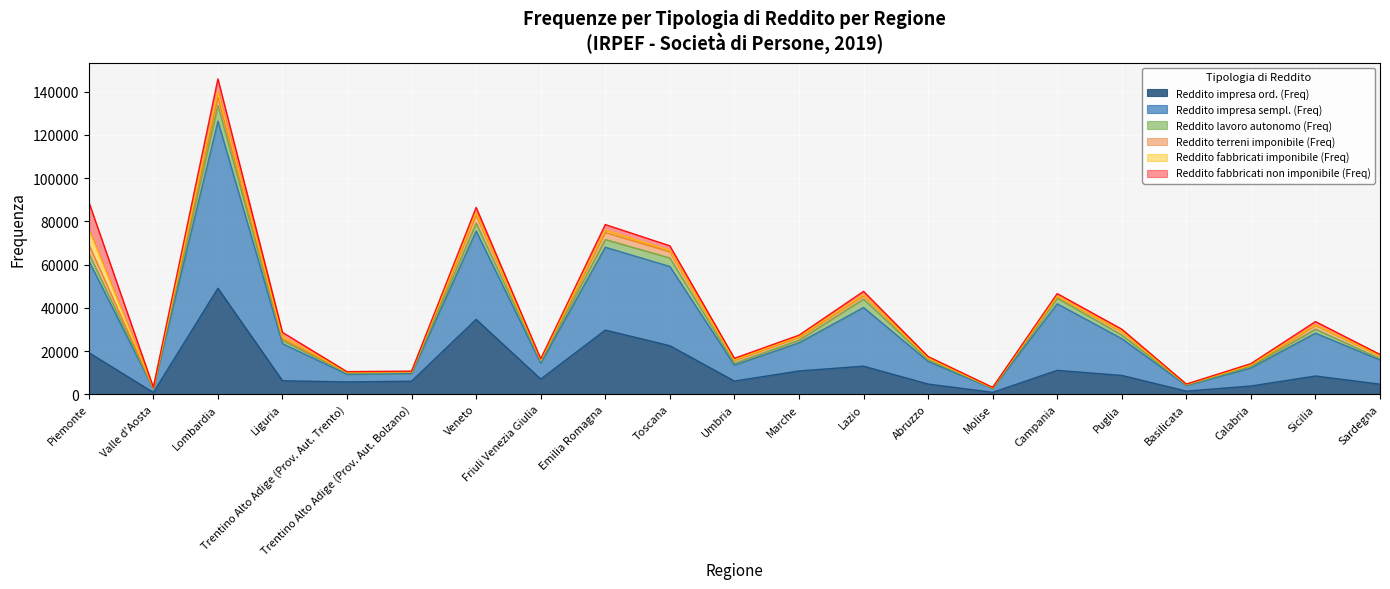

The value of Reddito impresa sempl. (Freq) at Trentino Alto Adige (Prov. Aut. Bolzano) is 1941. True or false?

False